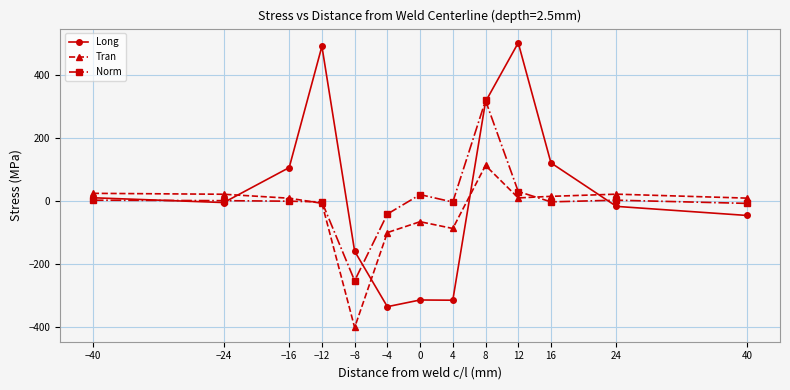

What is the minimum value shown in the chart?

-402.8